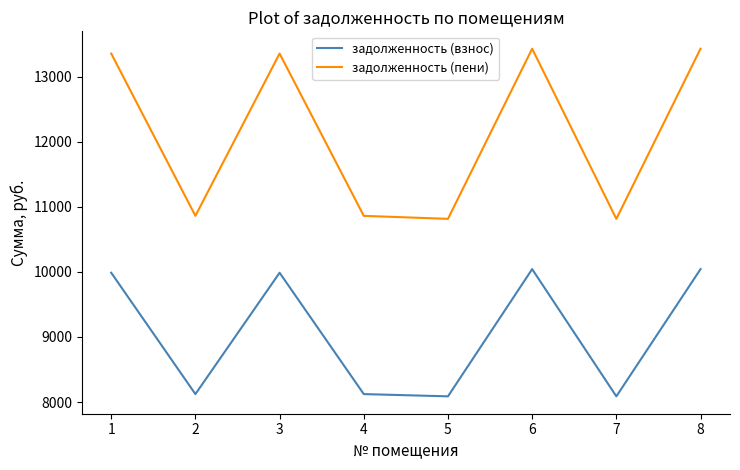

Reading right to left, list all the values displayed in this chart.

задолженность (взнос): 10043.4	8087.0	10043.4	8087.0	8121.6	9987.8	8121.6	9987.8
задолженность (пени): 13433.0	10816.4	13433.0	10816.4	10862.6	13358.8	10862.6	13358.8